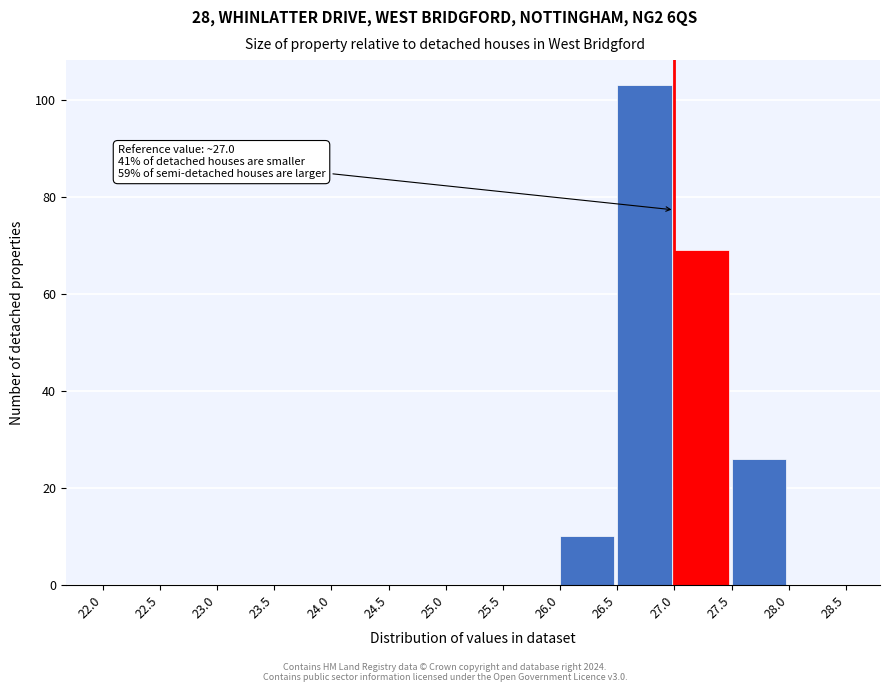

Which range on the x-axis has the tallest bar?

26.5 to 27.0